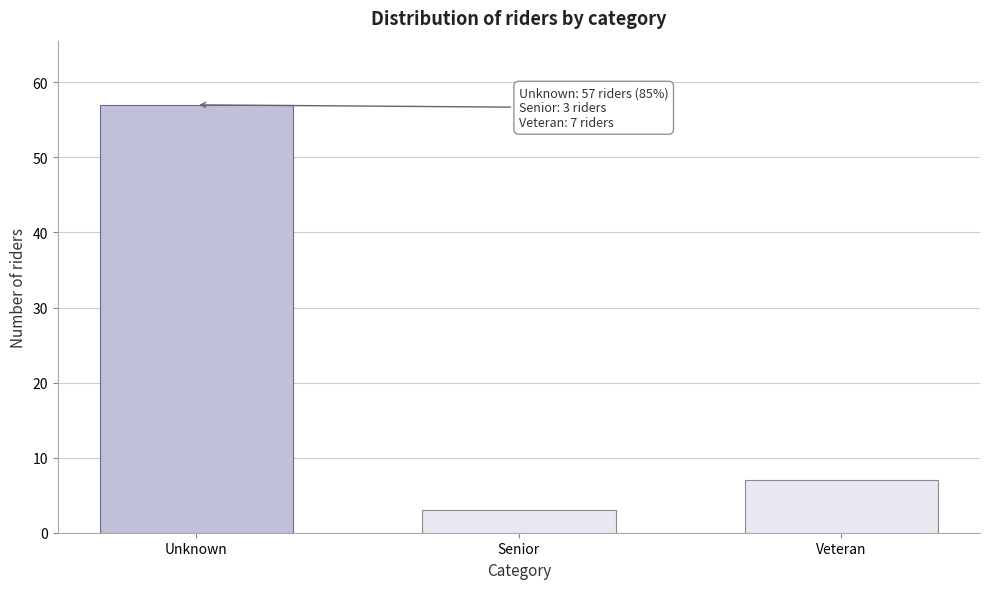

Reading left to right, what are all the values shown in this chart?

57	3	7